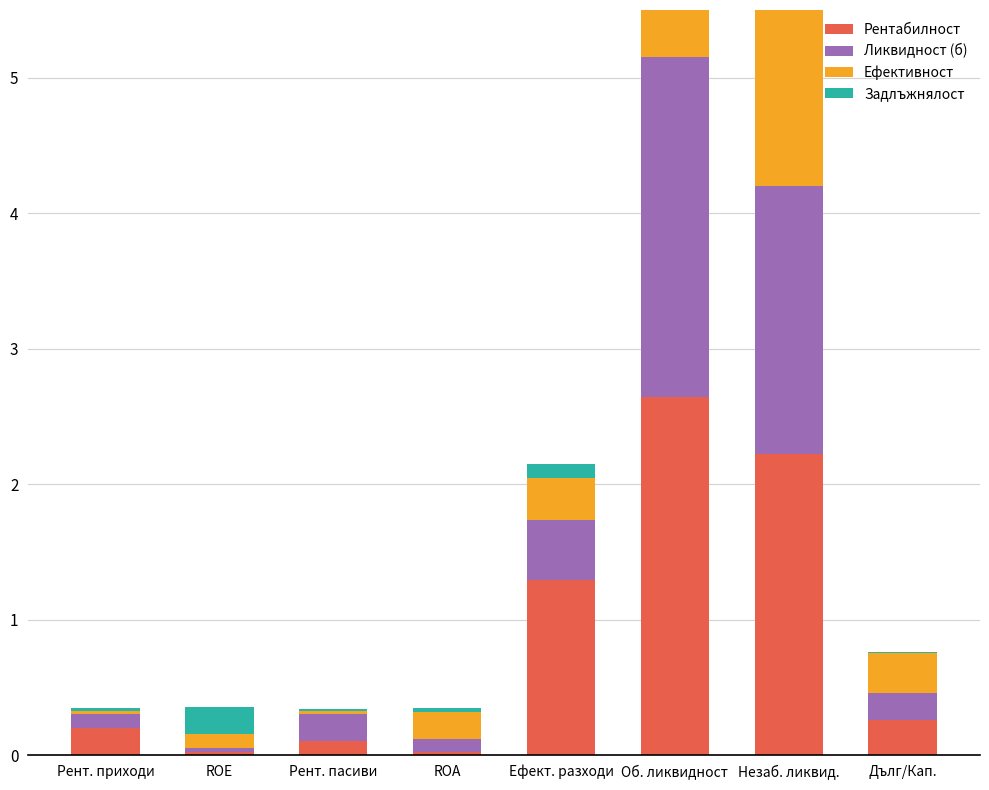

The Ликвидност (б) series shows 0.0 at ROE. True or false?

False